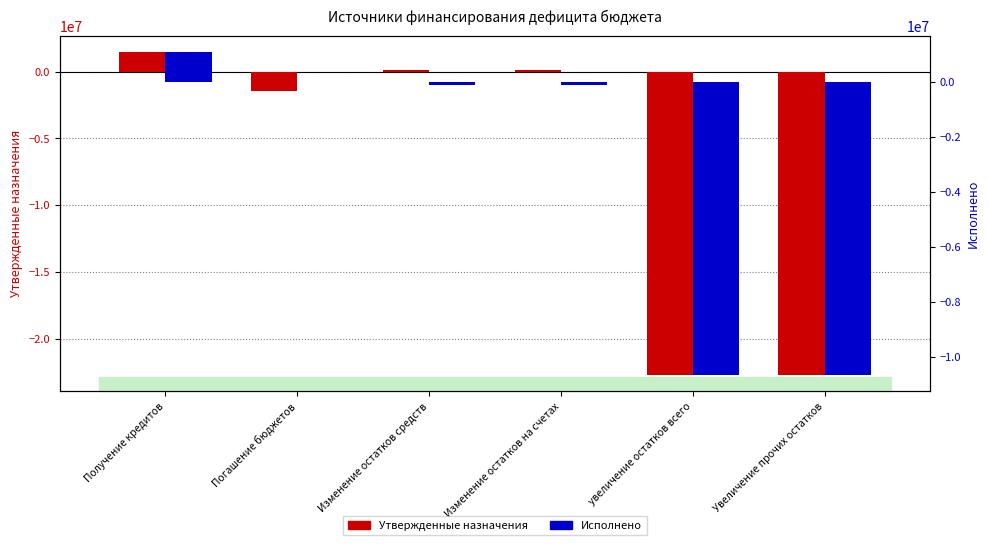

What is the difference between the highest and lowest values at Изменение остатков средств?

208058.1